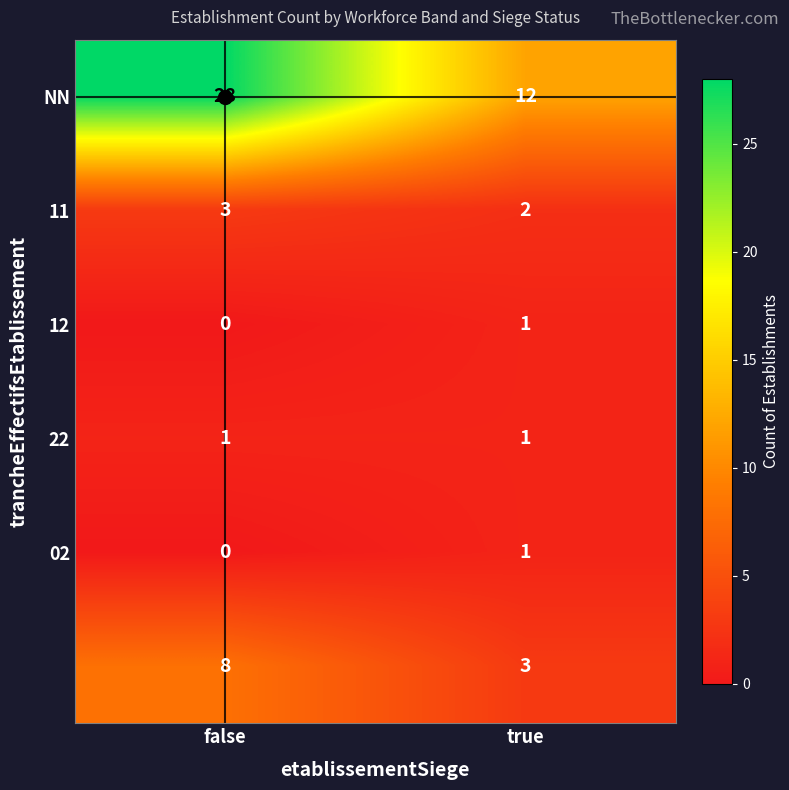

What is the total value across all series at false?

40